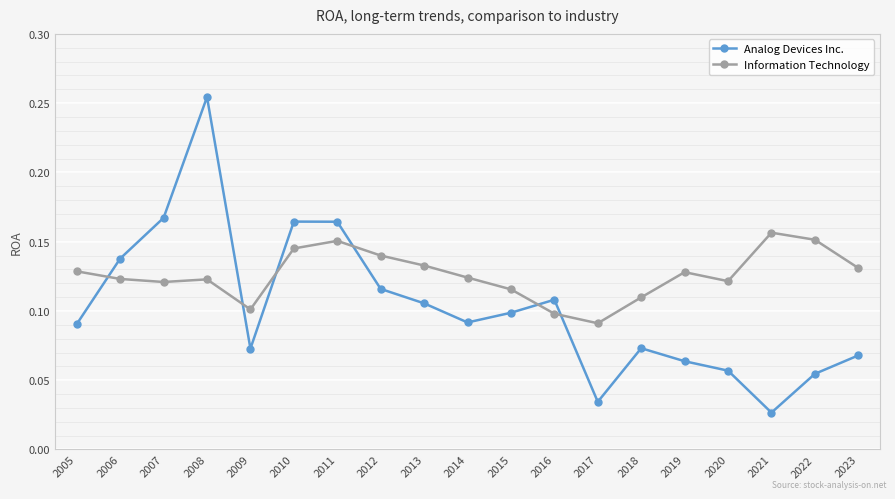

What is the sum of all Analog Devices Inc. values?

1.9